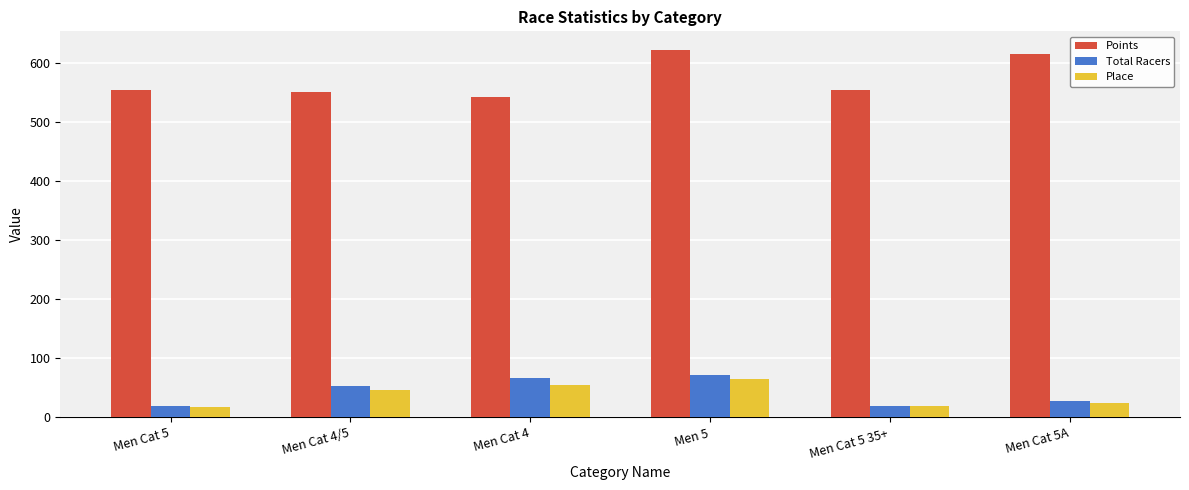

How many bars are there in each group?

3